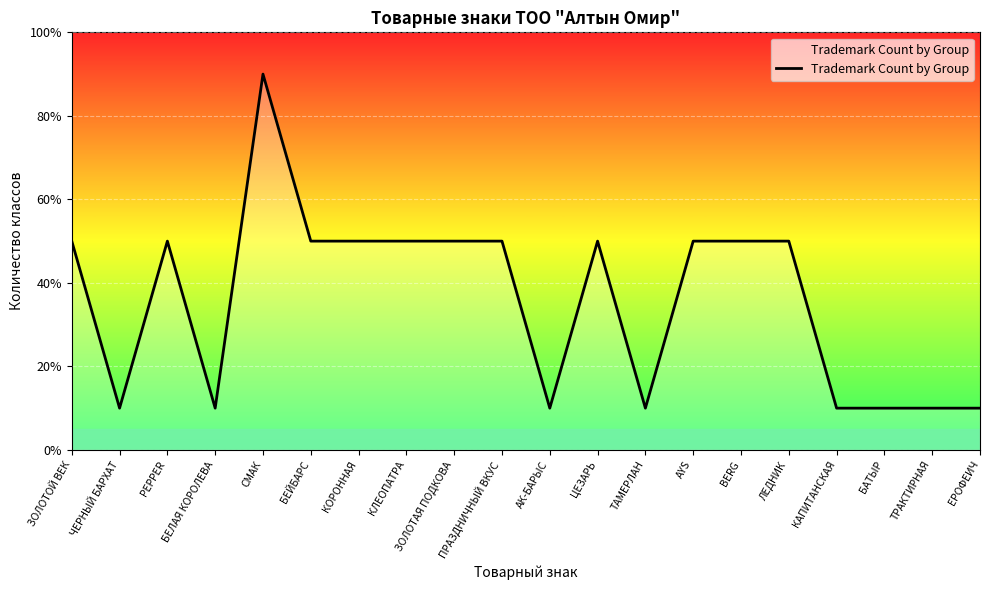

Reading left to right, what are all the values shown in this chart?

ЗОЛОТОЙ ВЕК=2.5	ЧЕРНЫЙ БАРХАТ=0.5	PEPPER=2.5	БЕЛАЯ КОРОЛЕВА=0.5	СМАК=4.5	БЕЙБАРС=2.5	КОРОННАЯ=2.5	КЛЕОПАТРА=2.5	ЗОЛОТАЯ ПОДКОВА=2.5	ПРАЗДНИЧНЫЙ ВКУС=2.5	АК-БАРЫС=0.5	ЦЕЗАРЬ=2.5	ТАМЕРЛАН=0.5	AYS=2.5	BERG=2.5	ЛЕДНИК=2.5	КАПИТАНСКАЯ=0.5	БАТЫР=0.5	ТРАКТИРНАЯ=0.5	ЕРОФЕИЧ=0.5